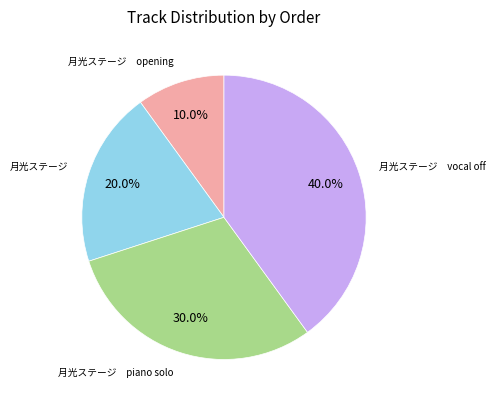

Is there a majority slice in this chart?

No